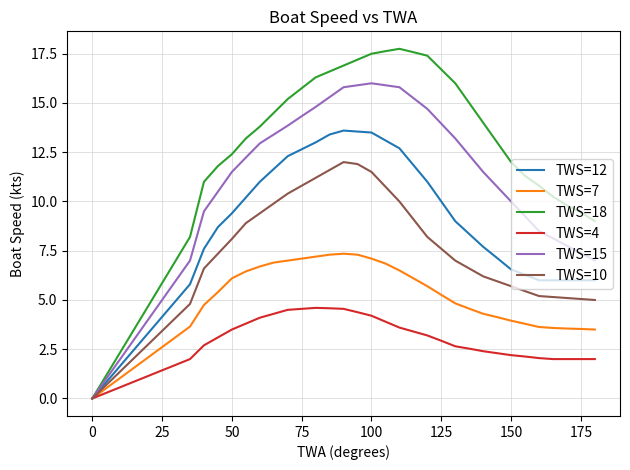

Which series has the largest total across all categories?

TWS=18